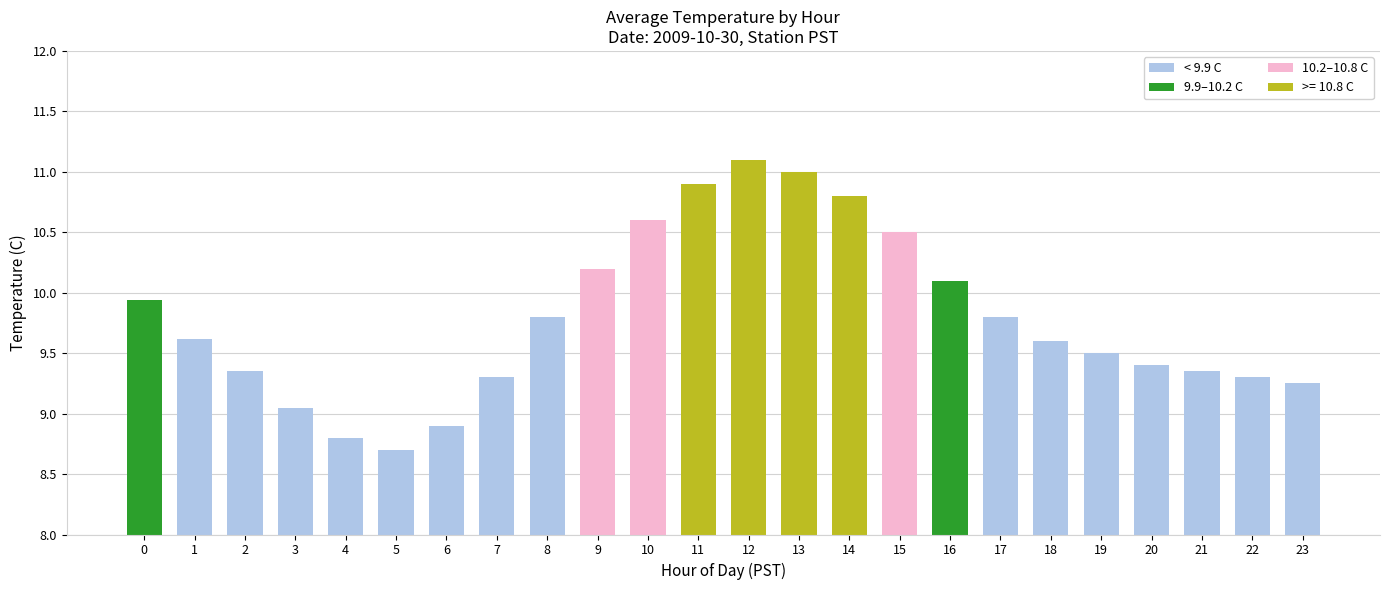

At which category does the chart reach its peak across all series?

12